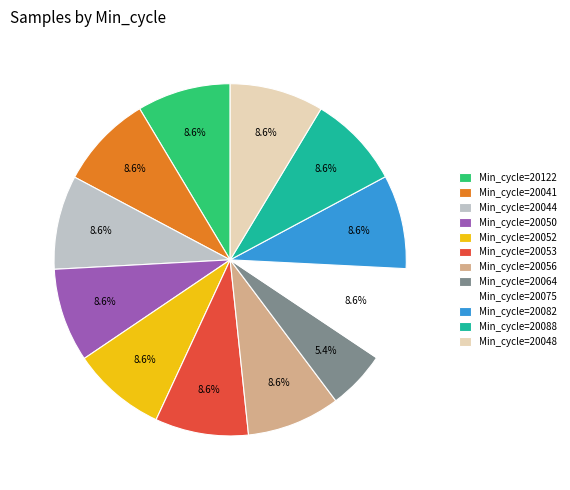

To the nearest percent, what is the average slice percentage?

8%